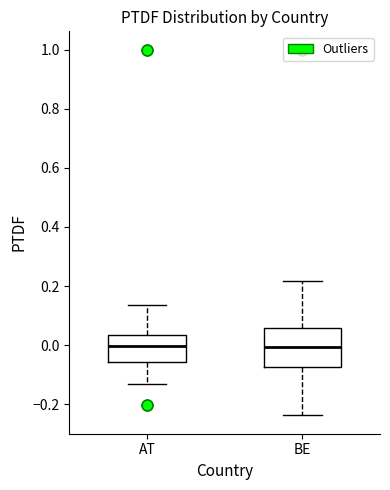

Reading left to right, transcribe this box plot: for each box, give where its median line is, the range the box spans, and where its two whiskers end, as read against the y-axis. The values are not printed on the chart, so give them approximately, as read against the axis.

AT: median 0.00, box -0.06 to 0.04, whiskers -0.12 to 0.14
BE: median 0.00, box -0.08 to 0.06, whiskers -0.24 to 0.22